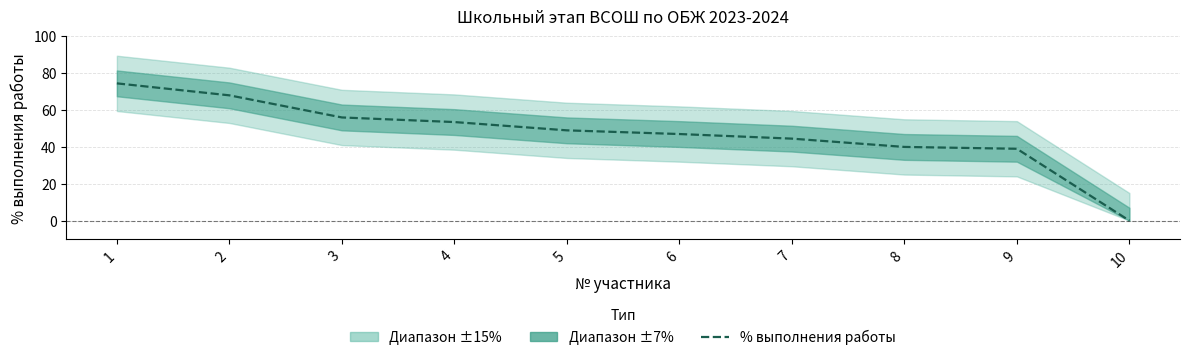

What is the sum of all values?

471.5